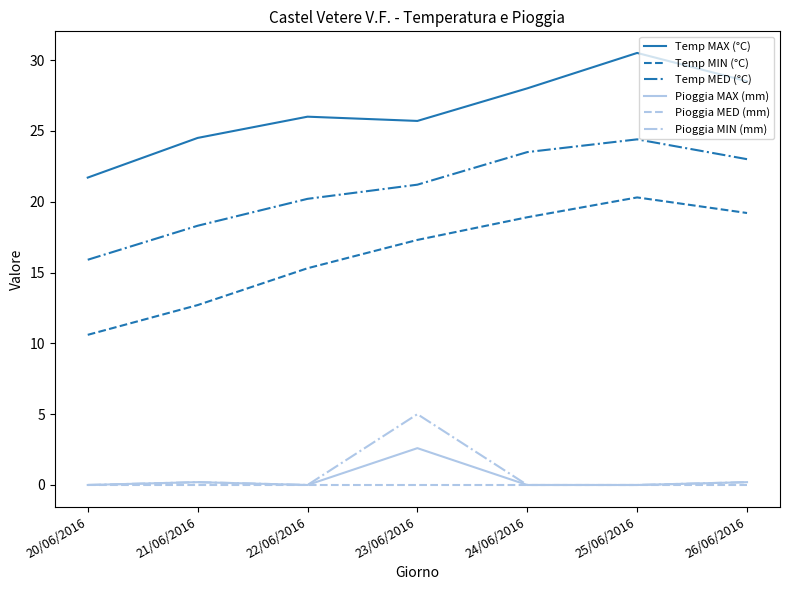

Which series has the largest total across all categories?

Temp MAX (°C)